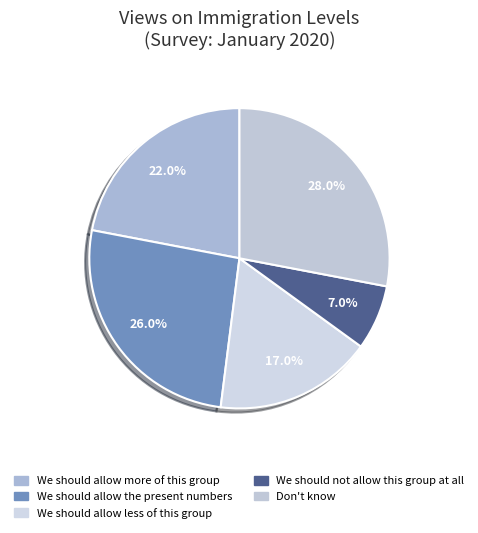

Between Don't know and We should allow the present numbers, which is larger?

Don't know